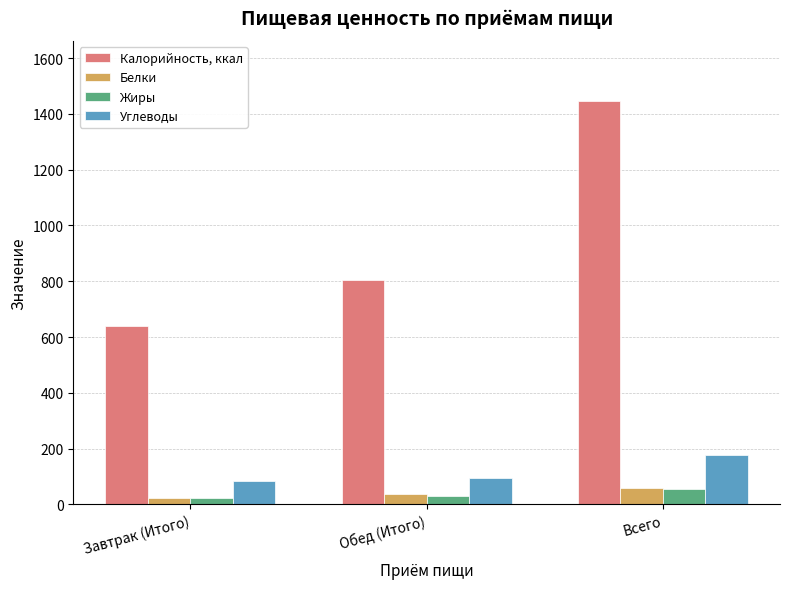

What is the minimum value shown in the chart?

23.1